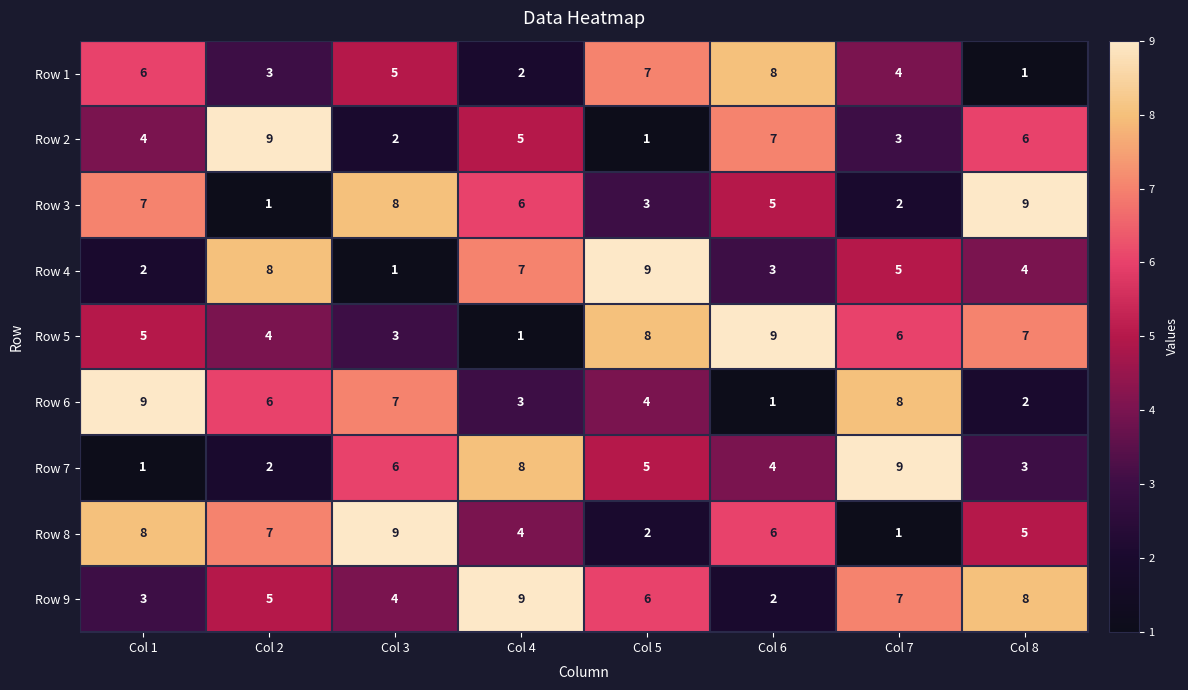

Which series has the largest total across all categories?

Row 9